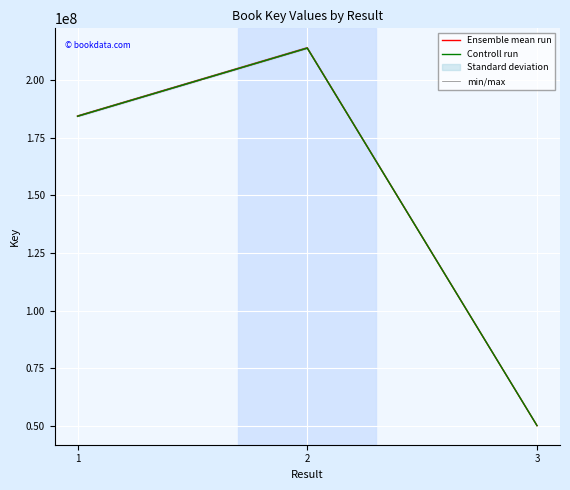

Is the value of Controll run at 1 greater than the value of Ensemble mean run at 1?

No